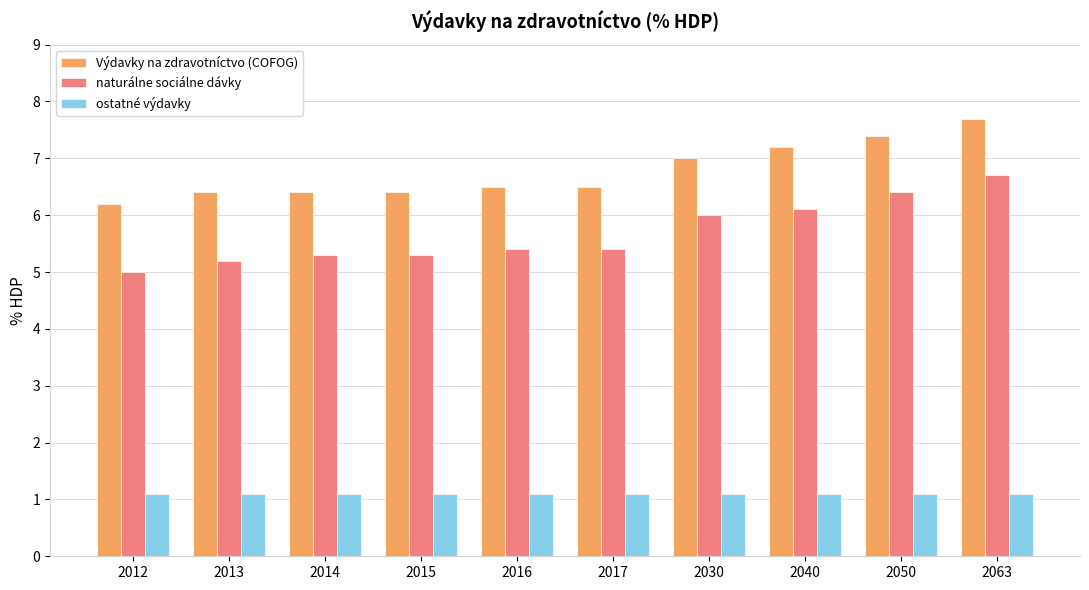

What is the total value across all series at 2015?

12.8